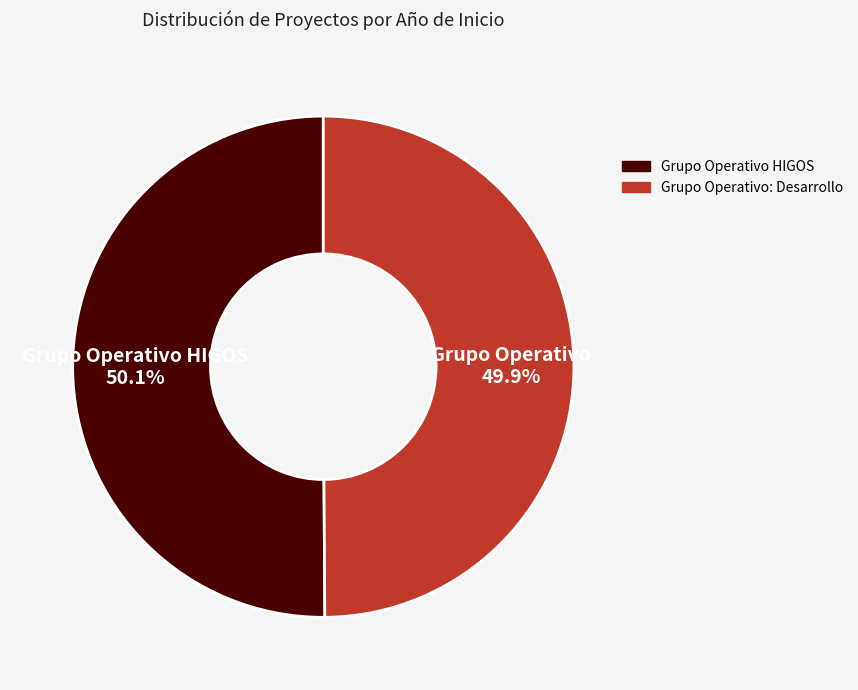

Is there a majority slice in this chart?

Yes